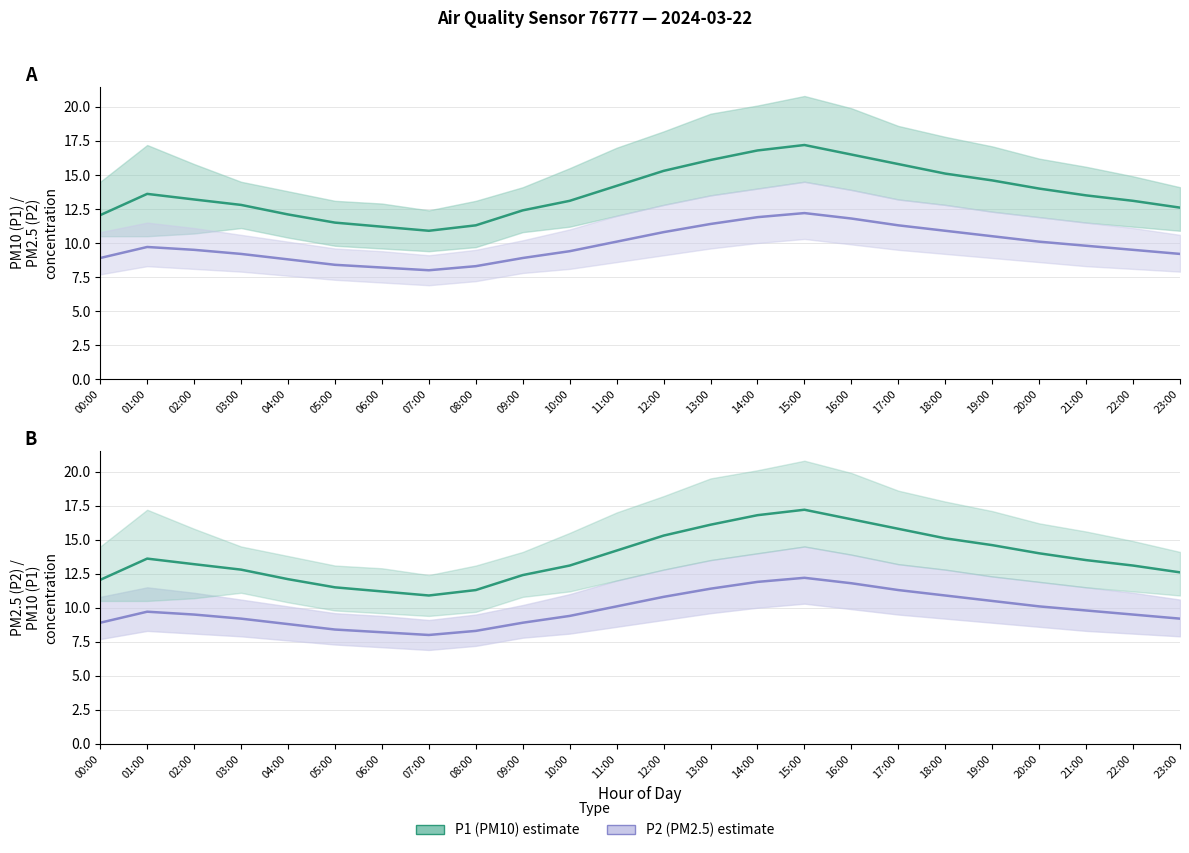

What is the sum of the P2 (PM2.5) values at 07:00 and 01:00?

17.7